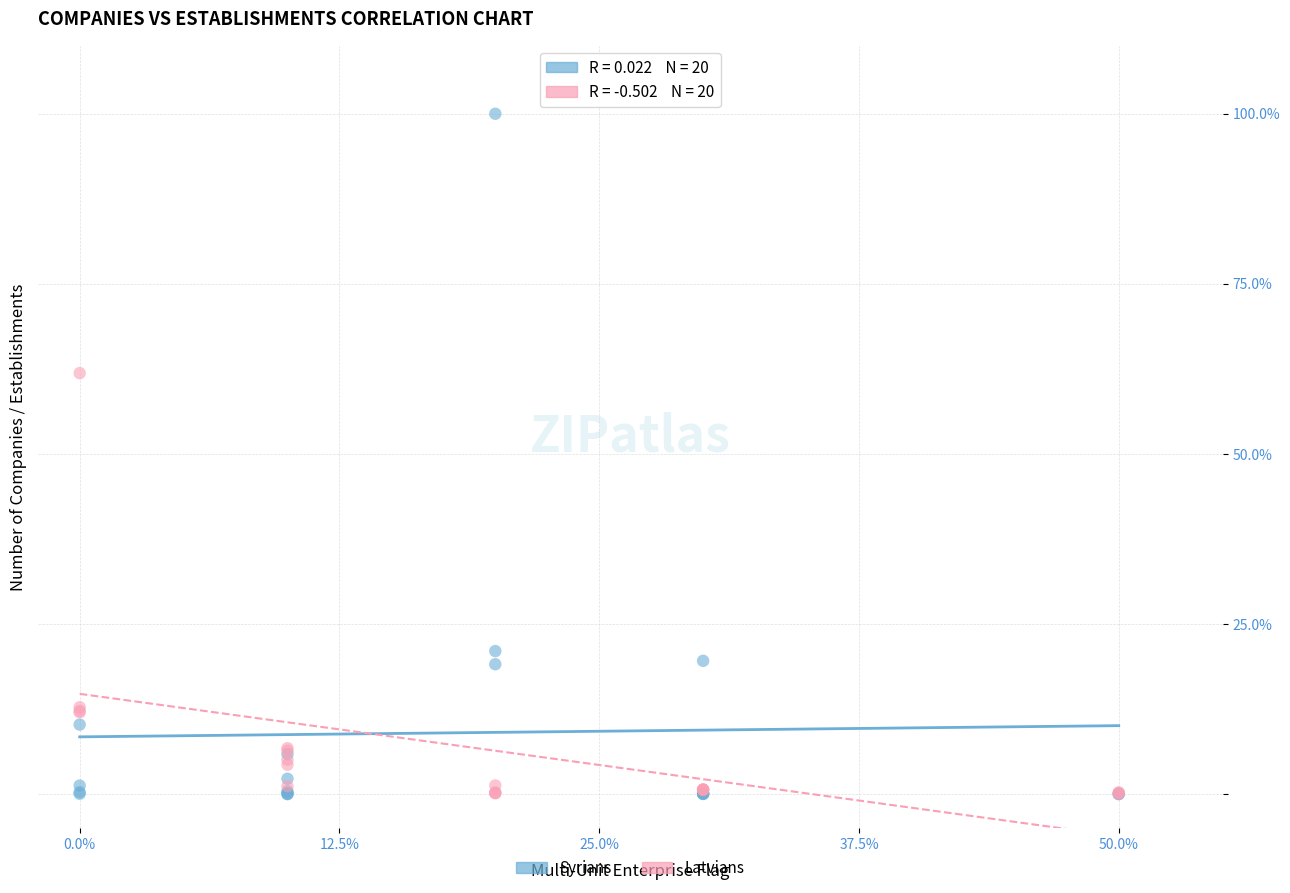

Which series contains the highest Y value?

Syrians